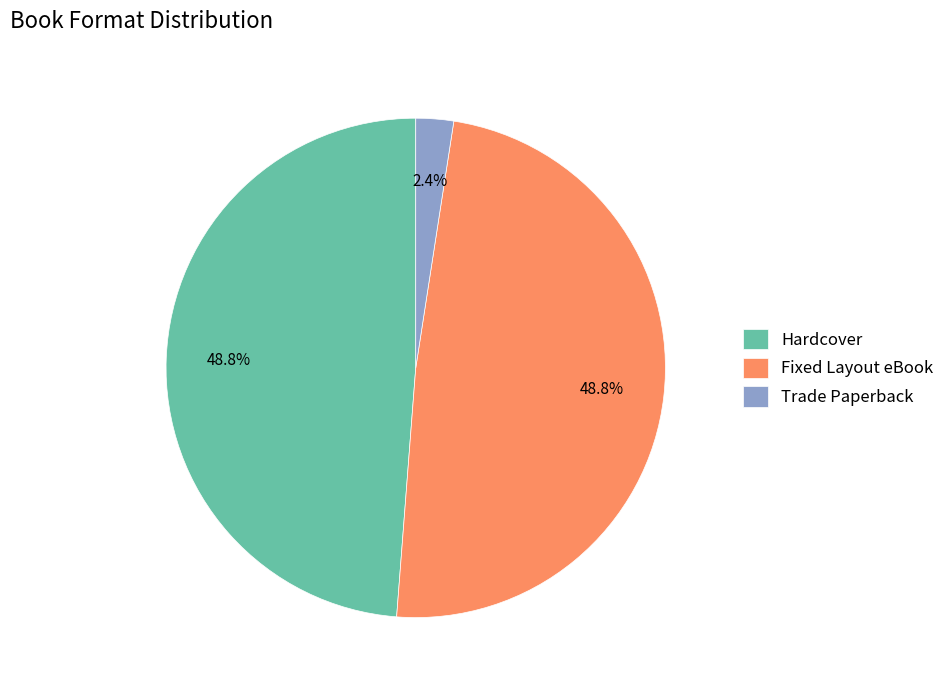

Is it true that Hardcover is 49% of the pie?

True